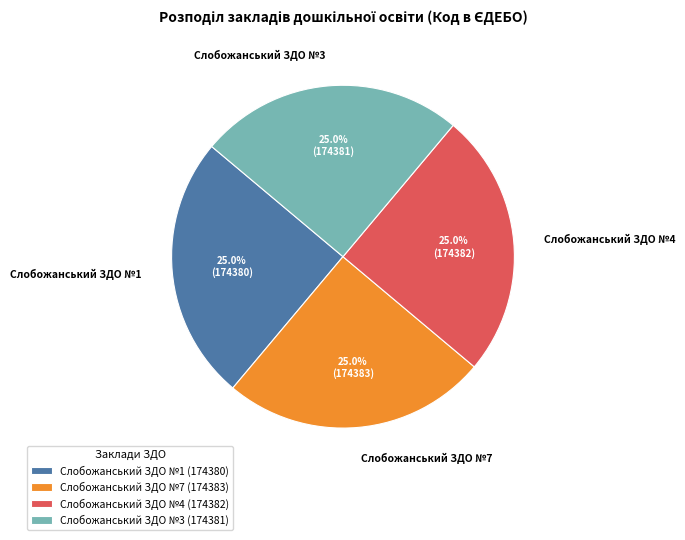

Is it true that Слобожанський ЗДО №4 is 33% of the pie?

False